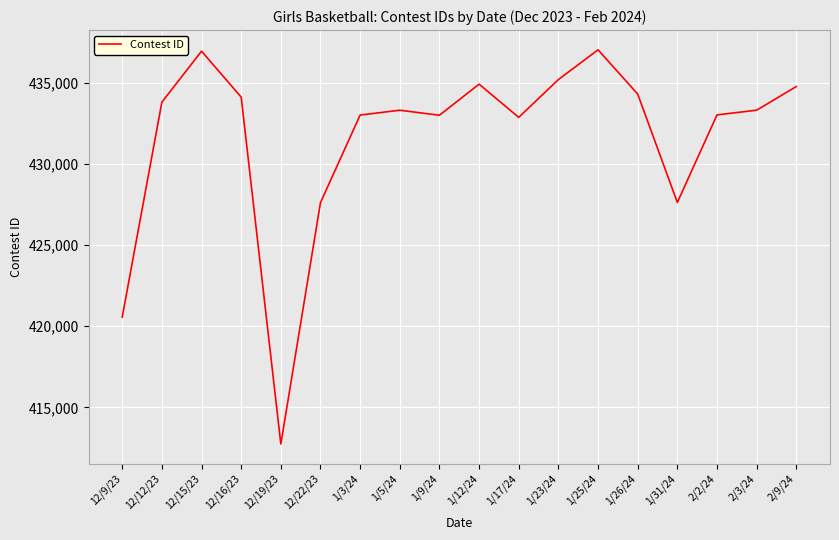

Is it true that the value at 1/17/24 is 432868?

True